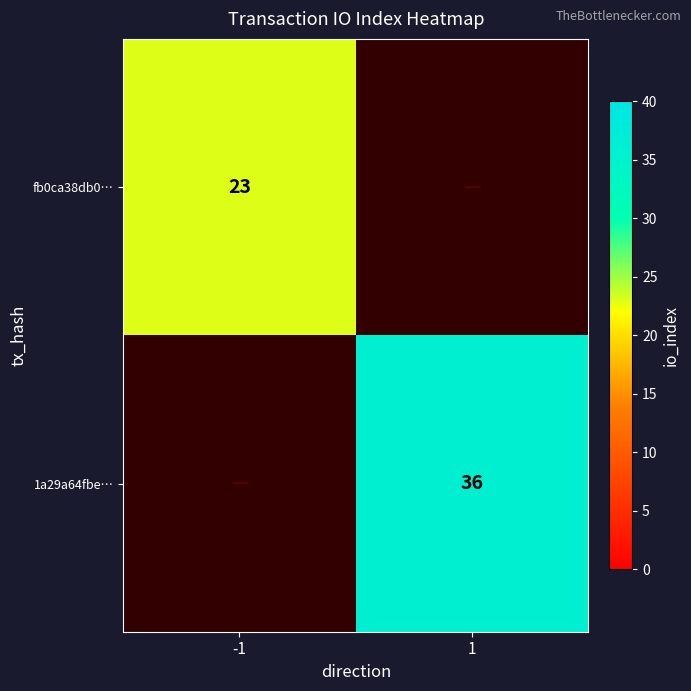

Is it true that fb0ca38db0… equals 23 at -1?

True